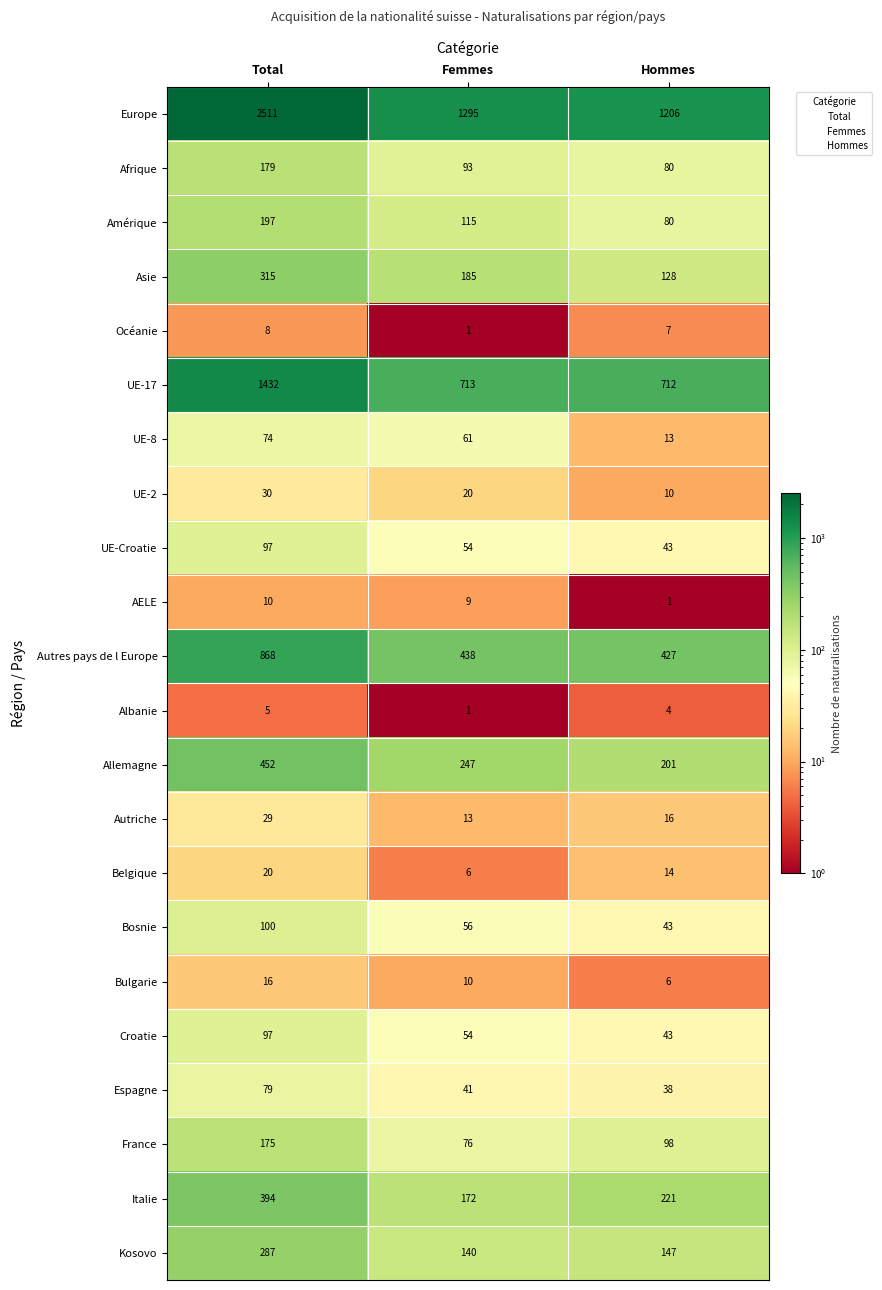

The AELE series shows 9 at Femmes. True or false?

True